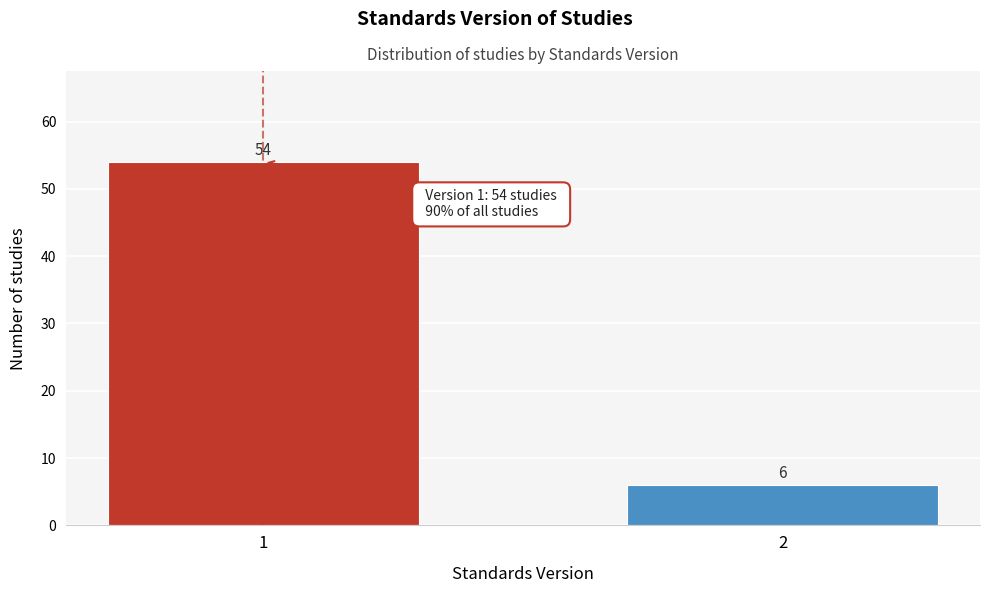

Reading left to right, list all the values displayed in this chart.

1=54	2=6